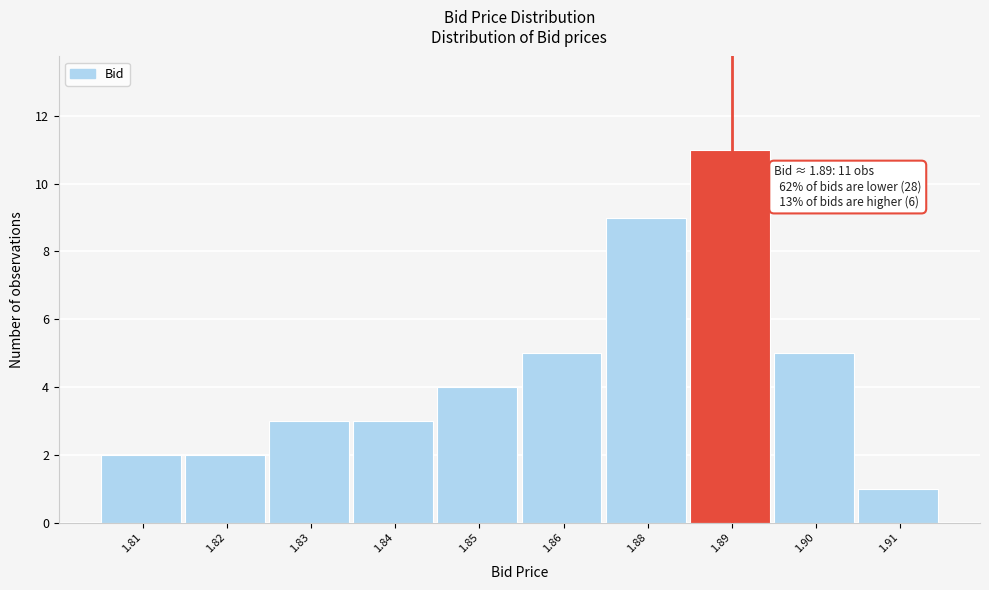

Reading right to left, what are all the values shown in this chart?

1	5	11	9	5	4	3	3	2	2